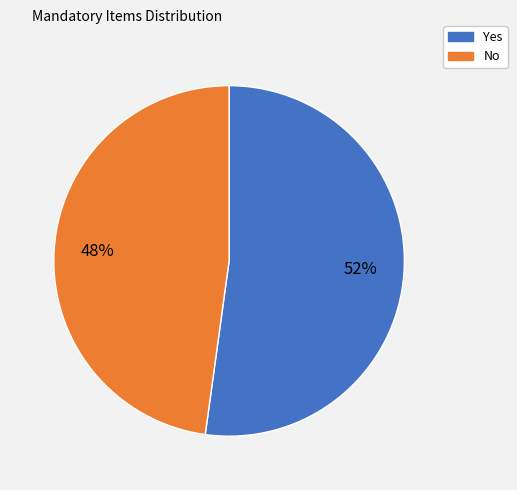

True or false: Yes accounts for 52% of the total.

True